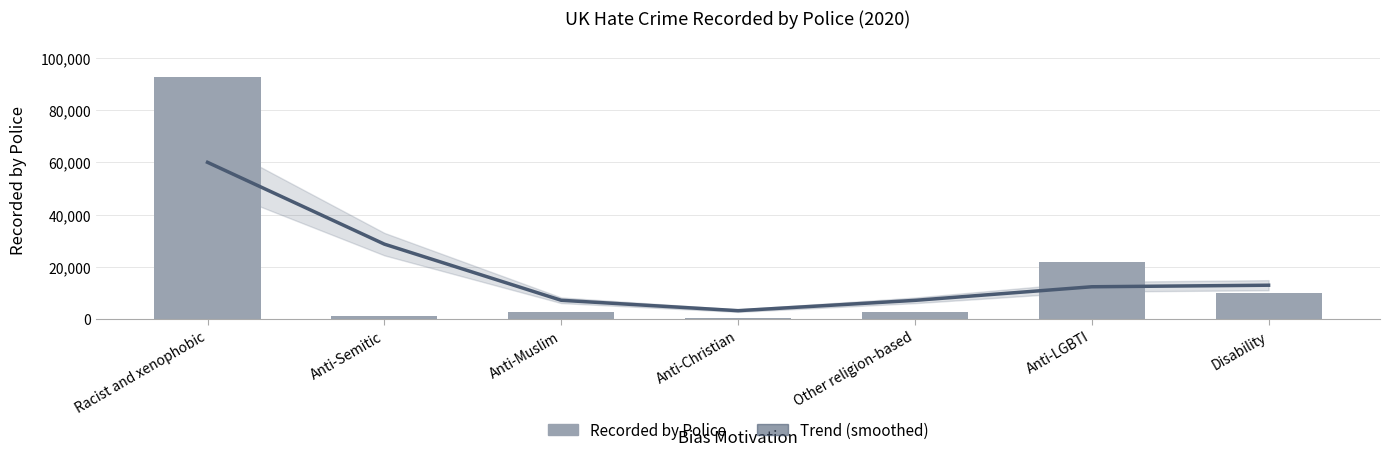

Which has a higher value, Anti-Christian or Anti-Muslim?

Anti-Muslim